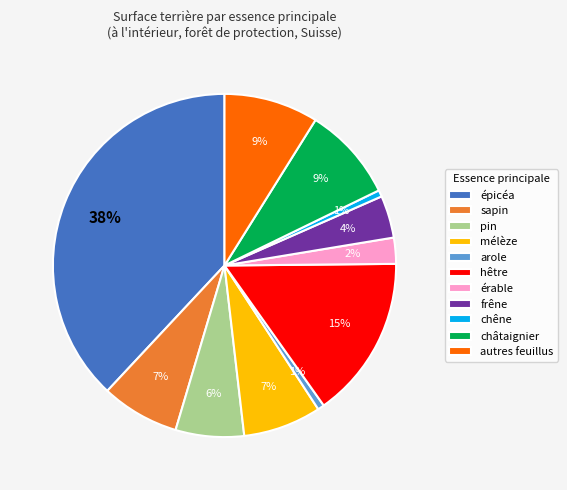

To the nearest percent, what is the average slice percentage?

9%